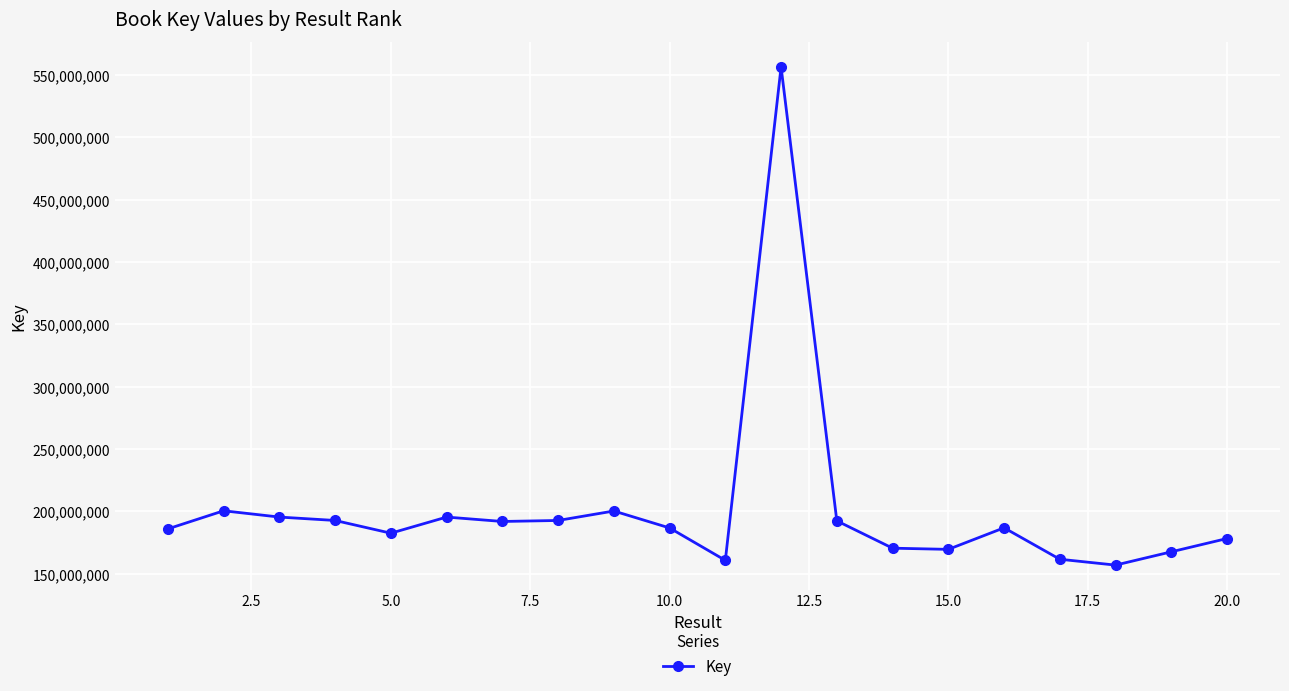

What is the value of the 10th point from the left?

186704235